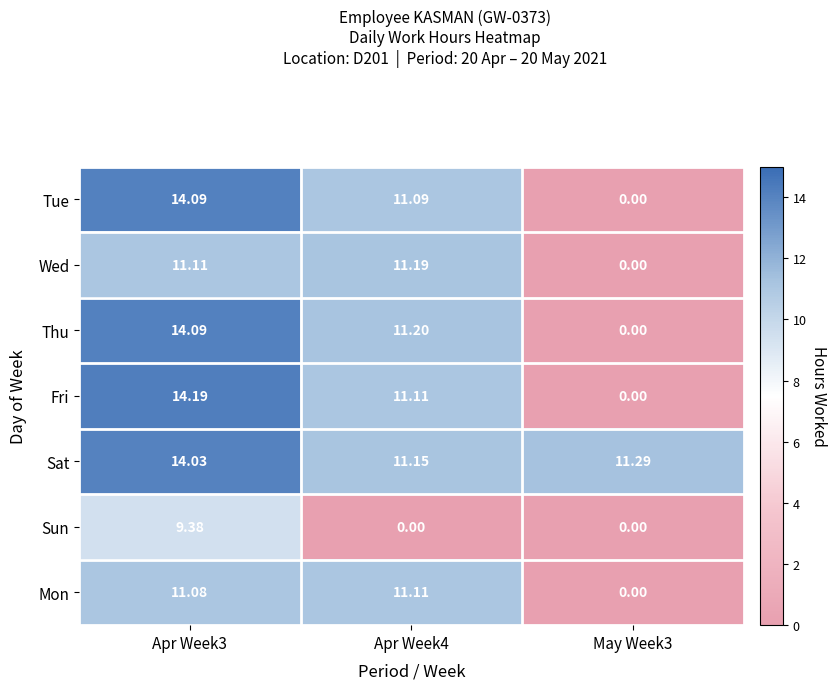

Which series changed the most between Apr Week3 and May Week3?

Fri